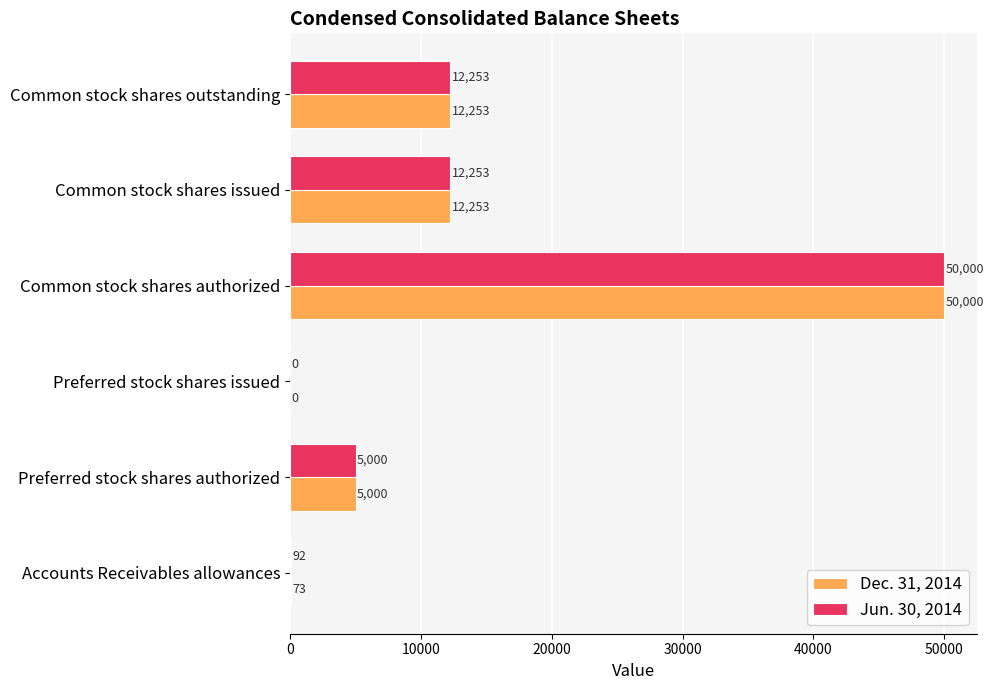

What is the sum of all Dec. 31, 2014 values?

79579